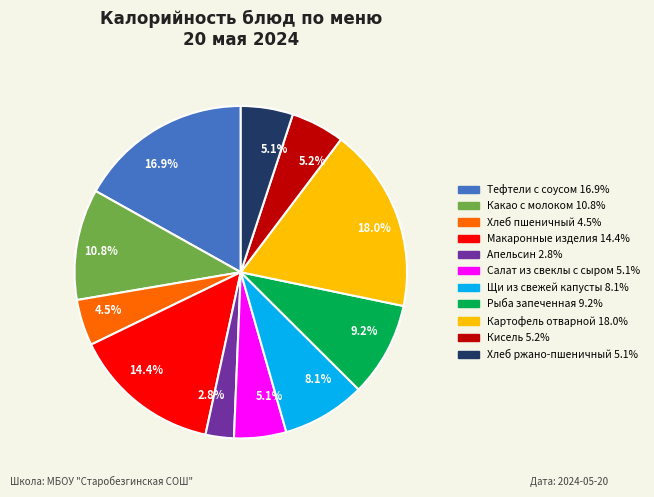

Is there any slice that represents more than half of the pie?

No